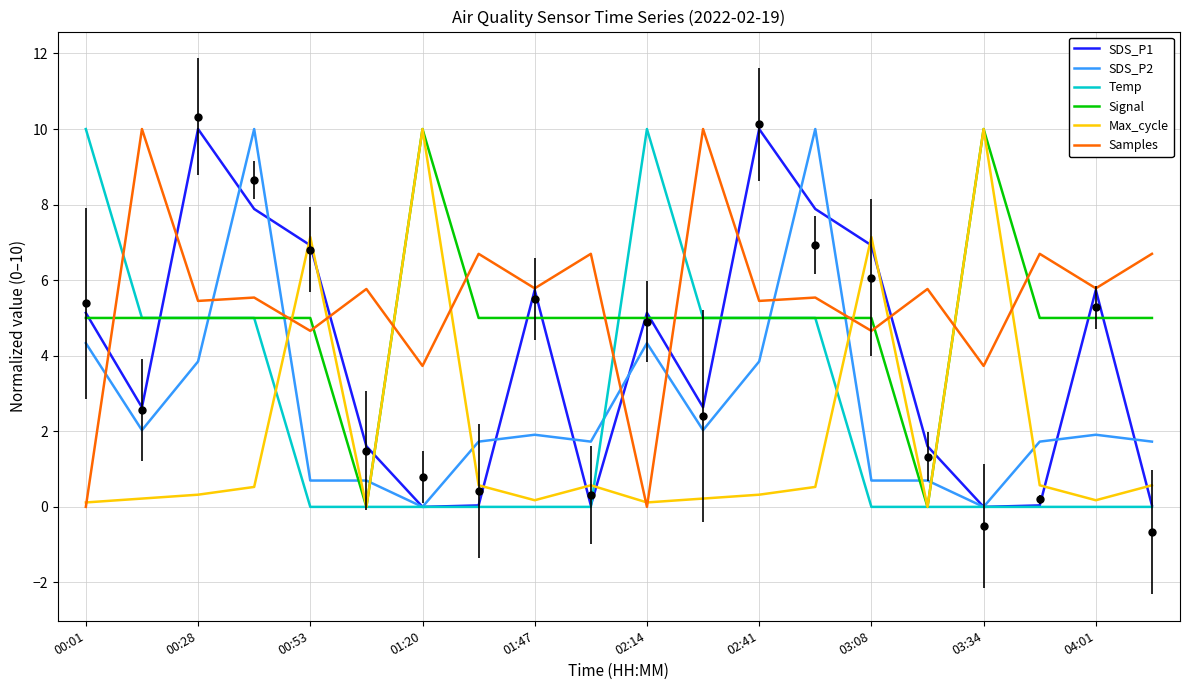

What is the greatest value displayed?

10.0